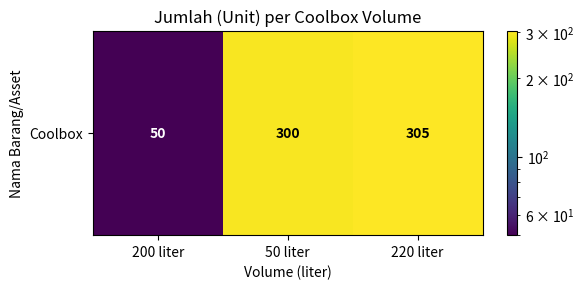

How many values exceed 300?

1